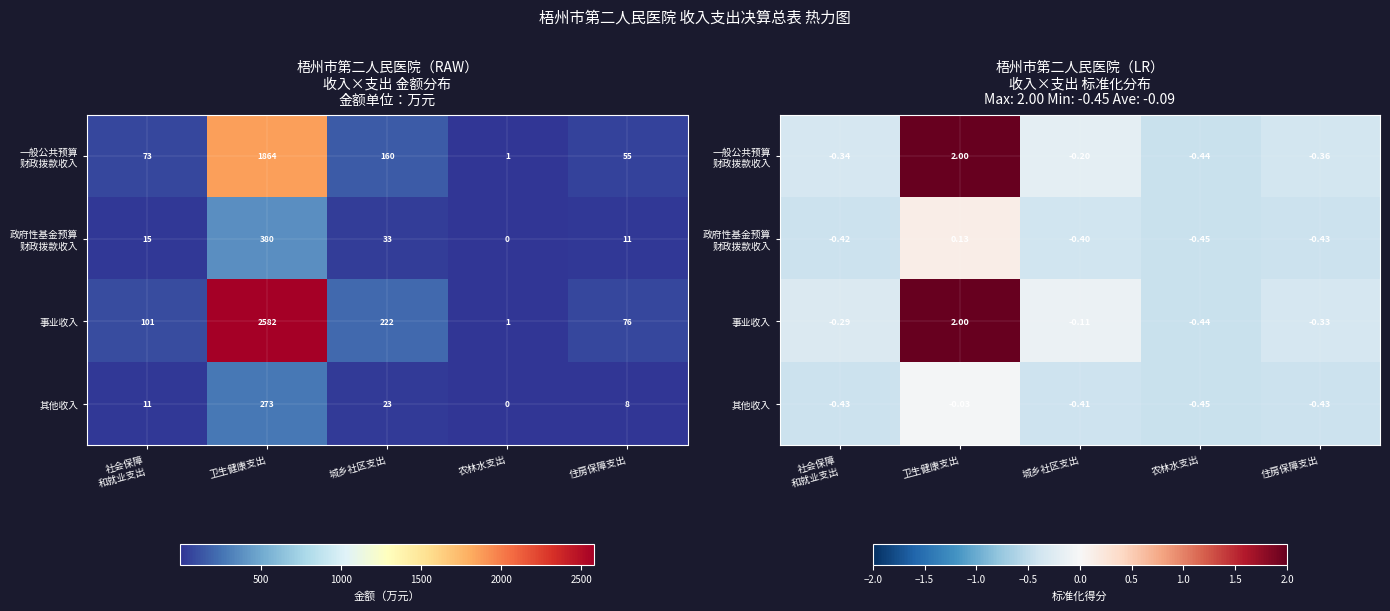

What value does the 事业收入 series have at 城乡社区支出?

-0.1